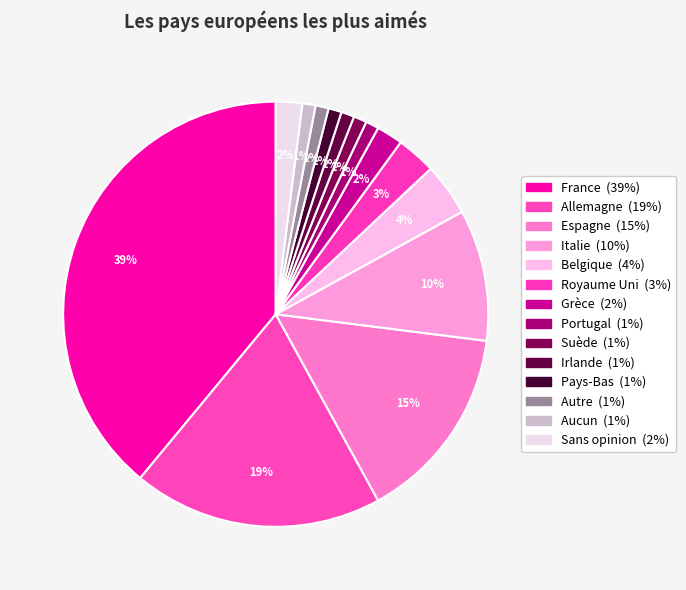

How much of the chart is everything except Aucun?

99.0%